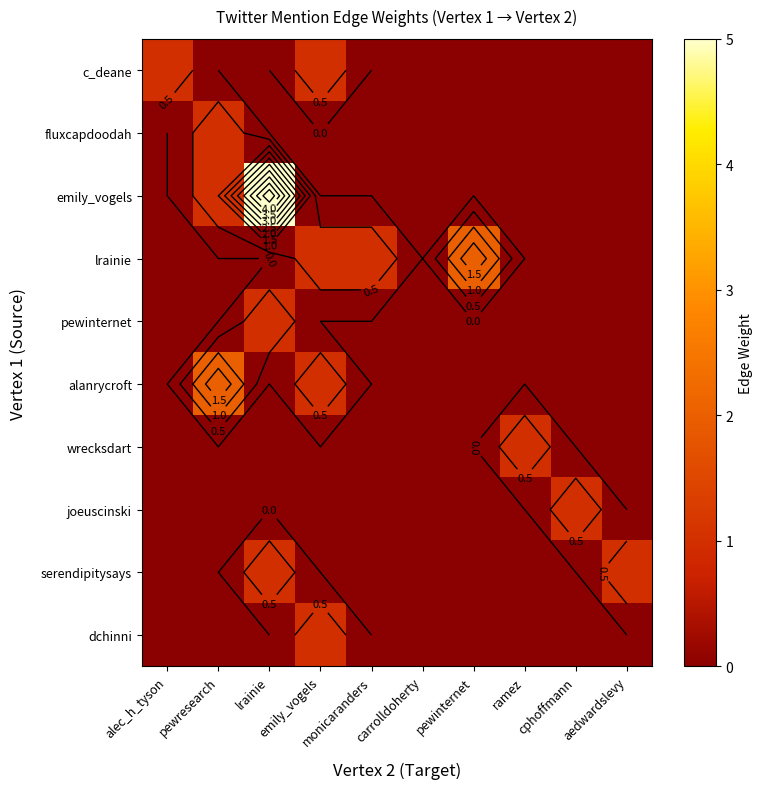

Is it true that wrecksdart equals 0 at cphoffmann?

True